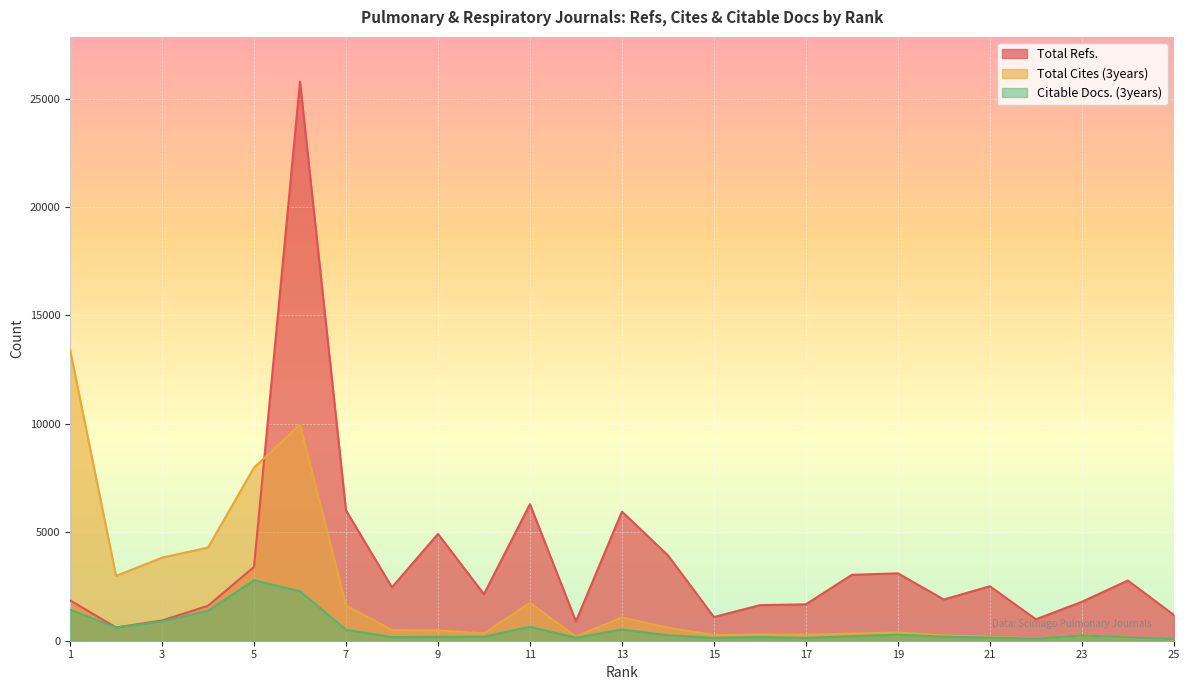

Reading left to right, what are all the values shown in this chart?

Total Refs.: 1=1861	2=613	3=933	4=1611	5=3403	6=25779	7=6013	8=2464	9=4925	10=2148	11=6296	12=894	13=5952	14=3939	15=1092	16=1640	17=1679	18=3039	19=3108	20=1900	21=2512	22=989	23=1793	24=2775	25=1189
Total Cites (3years): 1=13417	2=2988	3=3831	4=4296	5=7982	6=9961	7=1631	8=493	9=473	10=338	11=1745	12=198	13=1073	14=595	15=261	16=294	17=274	18=333	19=376	20=245	21=181	22=107	23=250	24=136	25=62
Citable Docs. (3years): 1=1435	2=609	3=888	4=1382	5=2783	6=2279	7=504	8=166	9=175	10=186	11=640	12=139	13=518	14=251	15=130	16=167	17=127	18=208	19=277	20=186	21=147	22=97	23=245	24=149	25=75